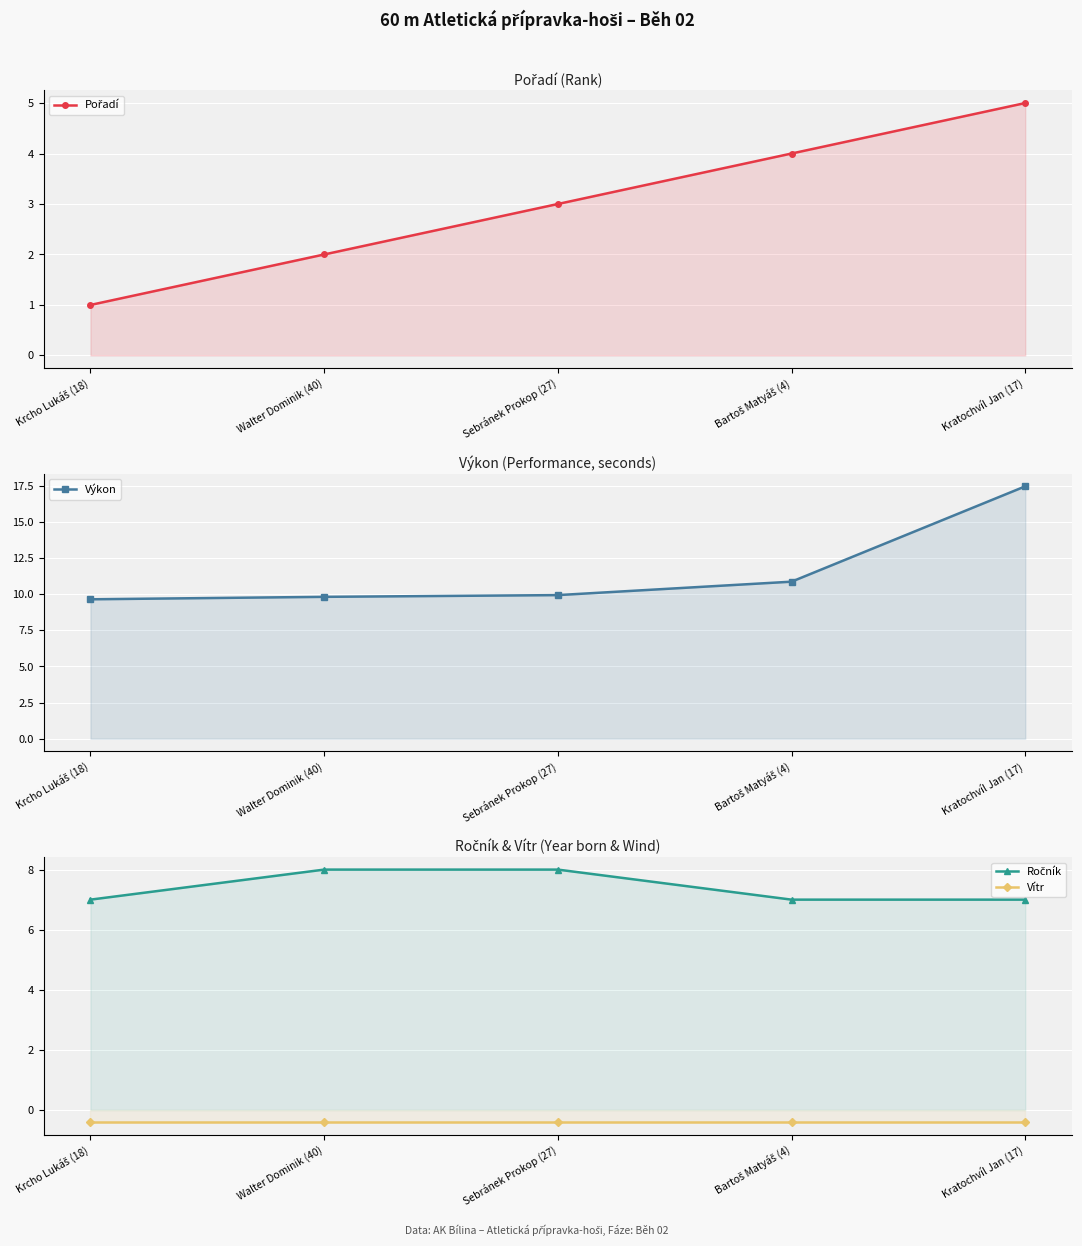

Which category has the highest value across all series?

Kratochvíl Jan (17)